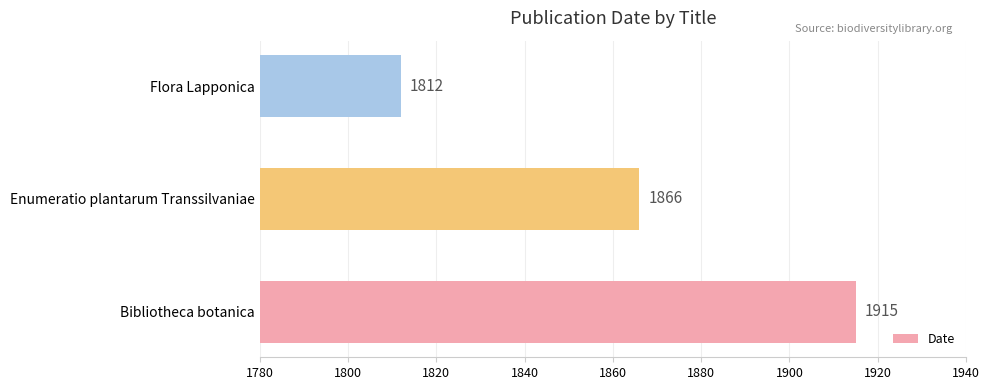

What is the change in value from Bibliotheca botanica to Flora Lapponica?

-103